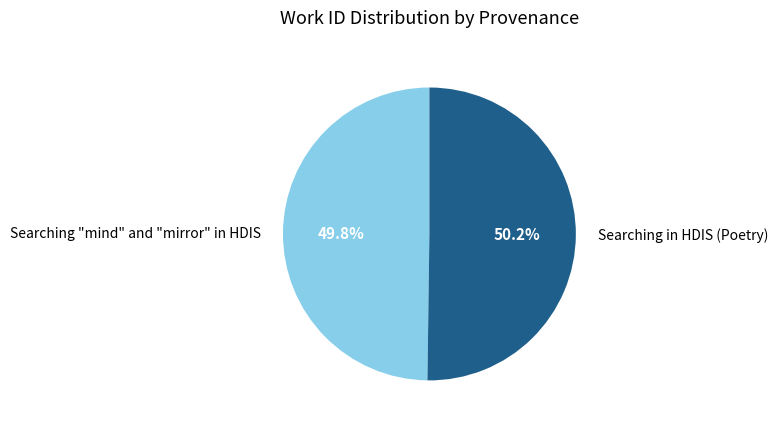

How many slices are in this pie chart?

2